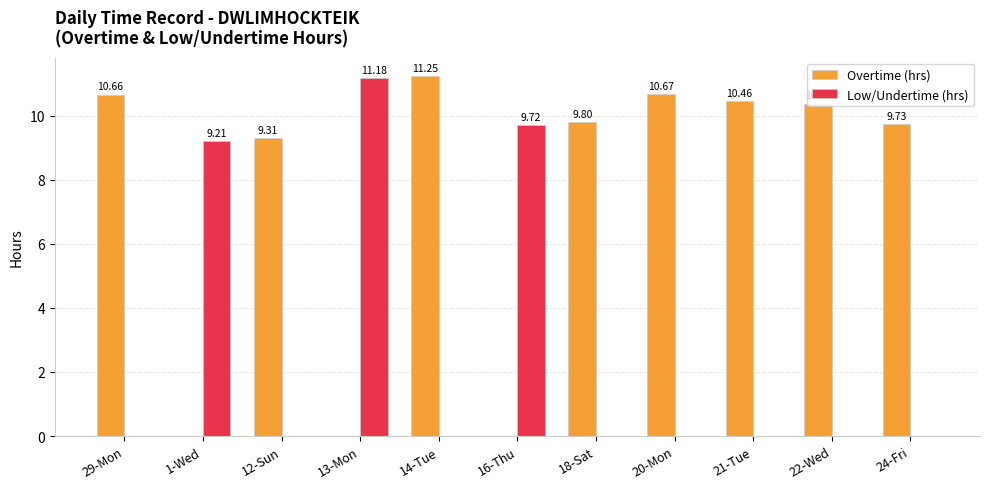

Where does the Overtime (hrs) series first go above 9?

29-Mon